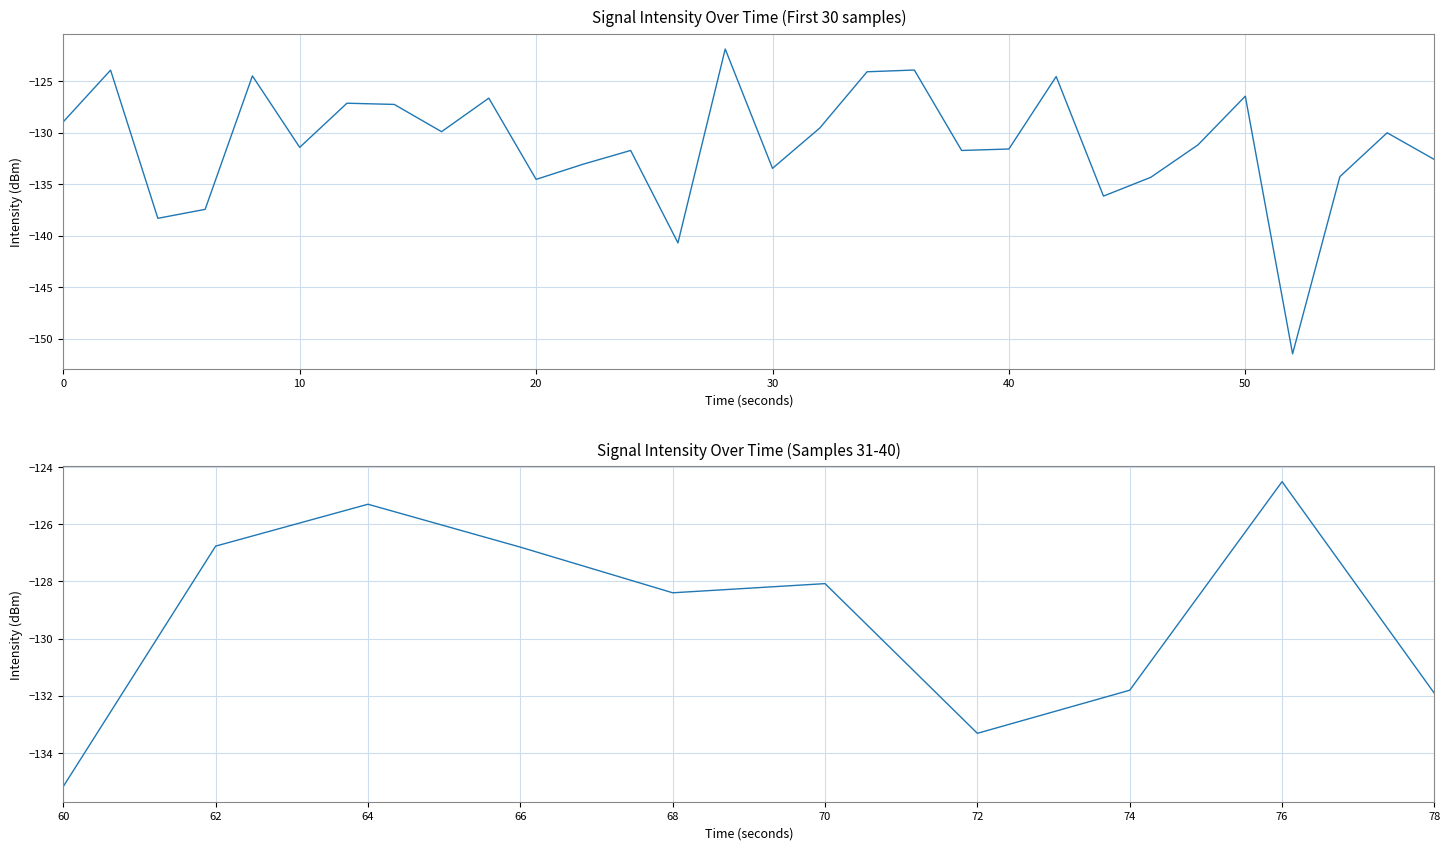

What is the difference between the maximum and minimum values?

10.7